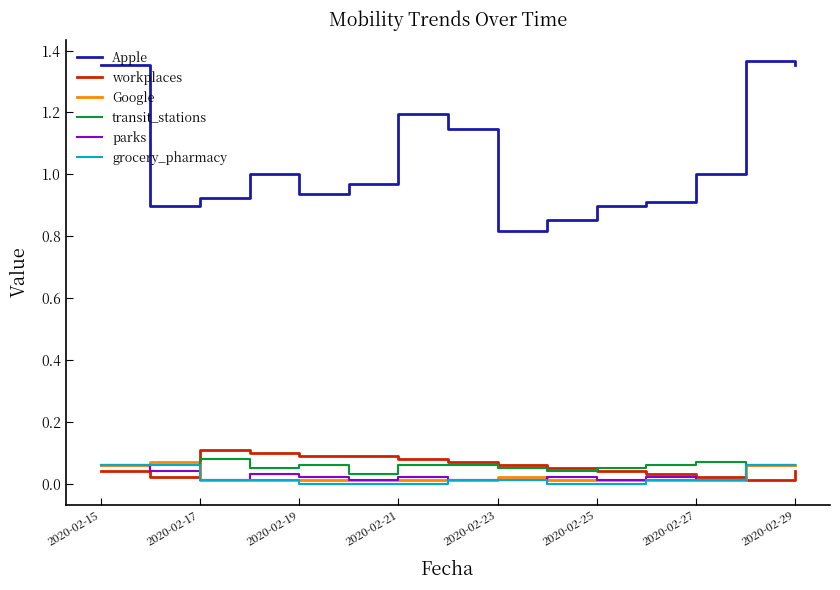

Which series has the largest total across all categories?

Apple